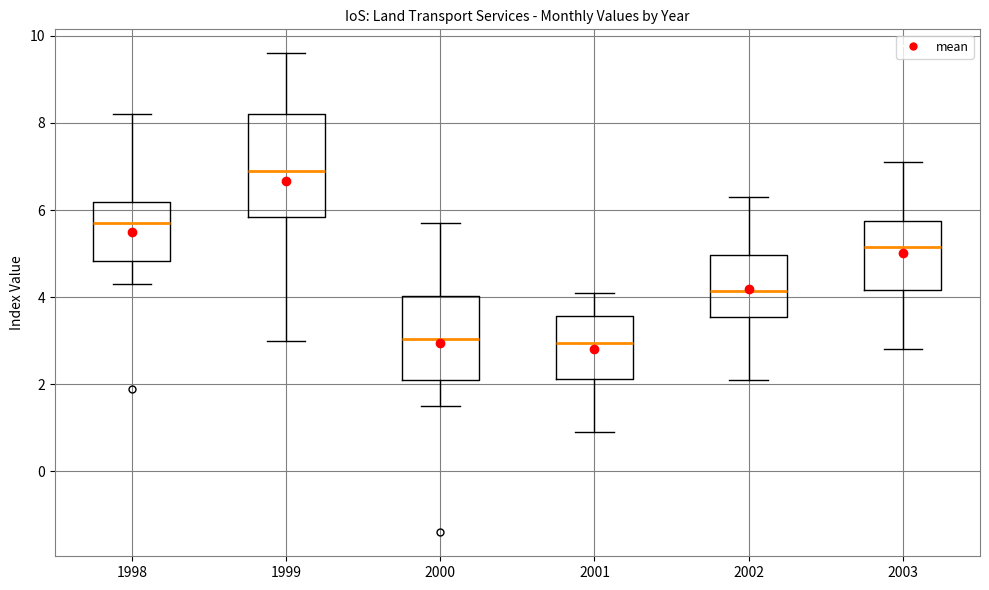

Reading left to right, transcribe this box plot: for each box, give where its median line is, the range the box spans, and where its two whiskers end, as read against the y-axis. The values are not printed on the chart, so give them approximately, as read against the axis.

1998: median 5.8, box 4.8 to 6.2, whiskers 4.4 to 8.2
1999: median 7.0, box 5.8 to 8.2, whiskers 3.0 to 9.6
2000: median 3.0, box 2.2 to 4.0, whiskers 1.6 to 5.8
2001: median 3.0, box 2.2 to 3.6, whiskers 1.0 to 4.2
2002: median 4.2, box 3.6 to 5.0, whiskers 2.2 to 6.4
2003: median 5.2, box 4.2 to 5.8, whiskers 2.8 to 7.2